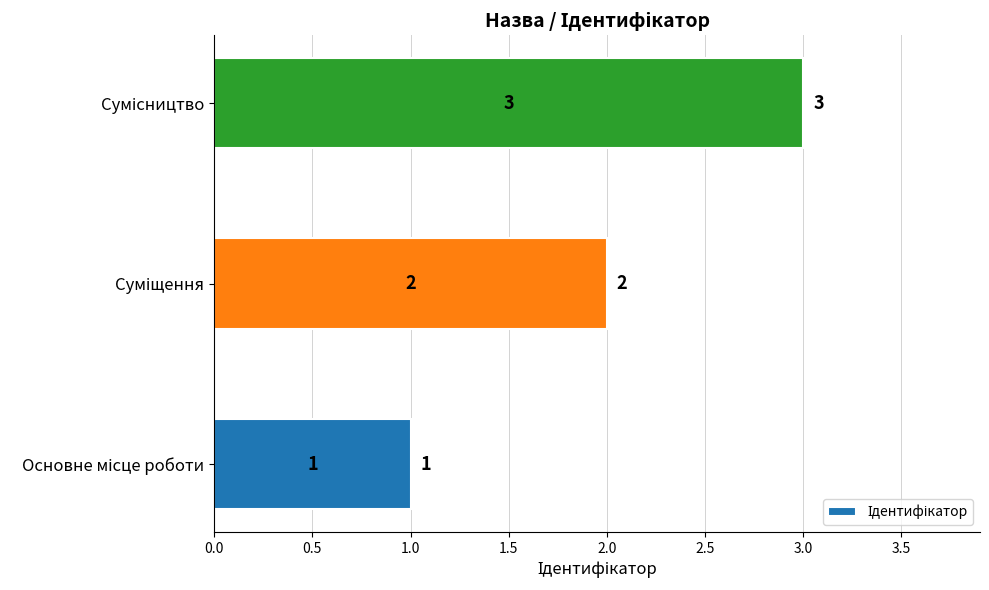

What is the maximum value shown in the chart?

3